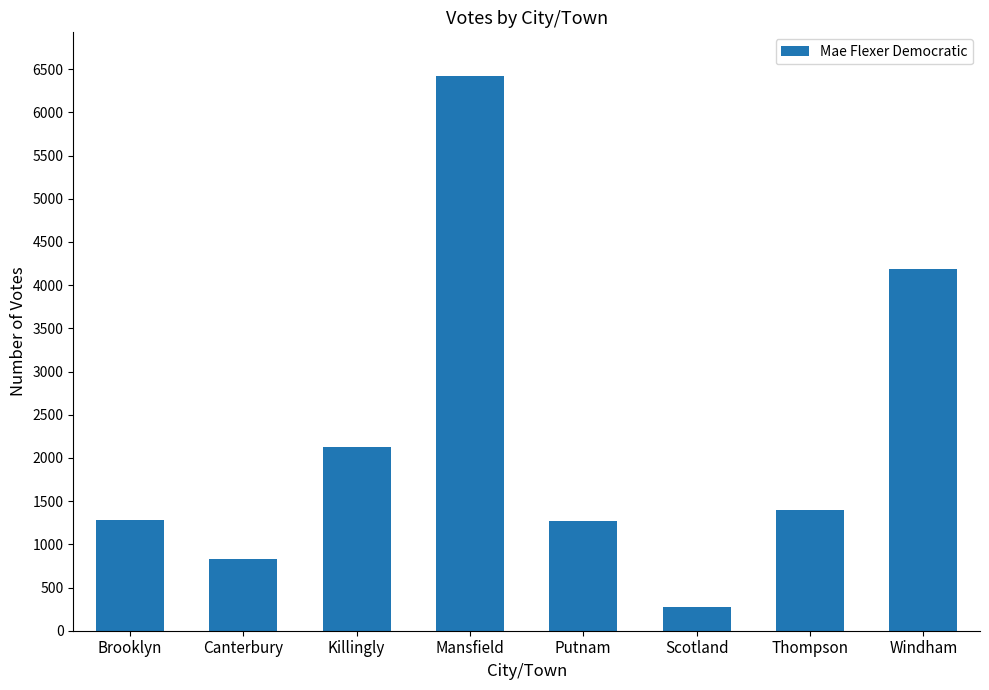

What is the ratio of the value at Thompson to the value at Mansfield?

0.2